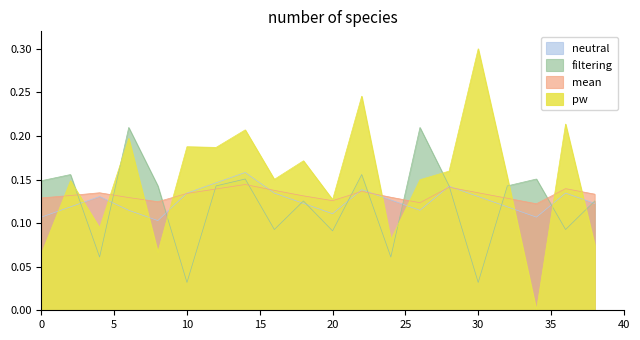

How many series are shown in this chart?

4